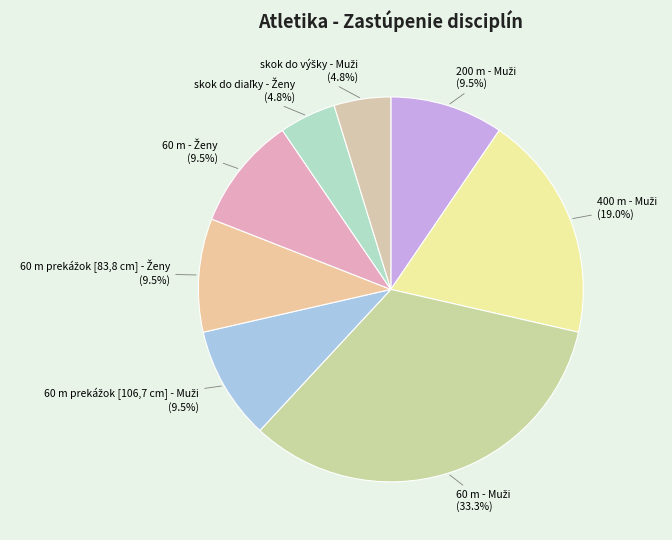

What is the smallest slice in the pie chart?

skok do diaľky - Ženy